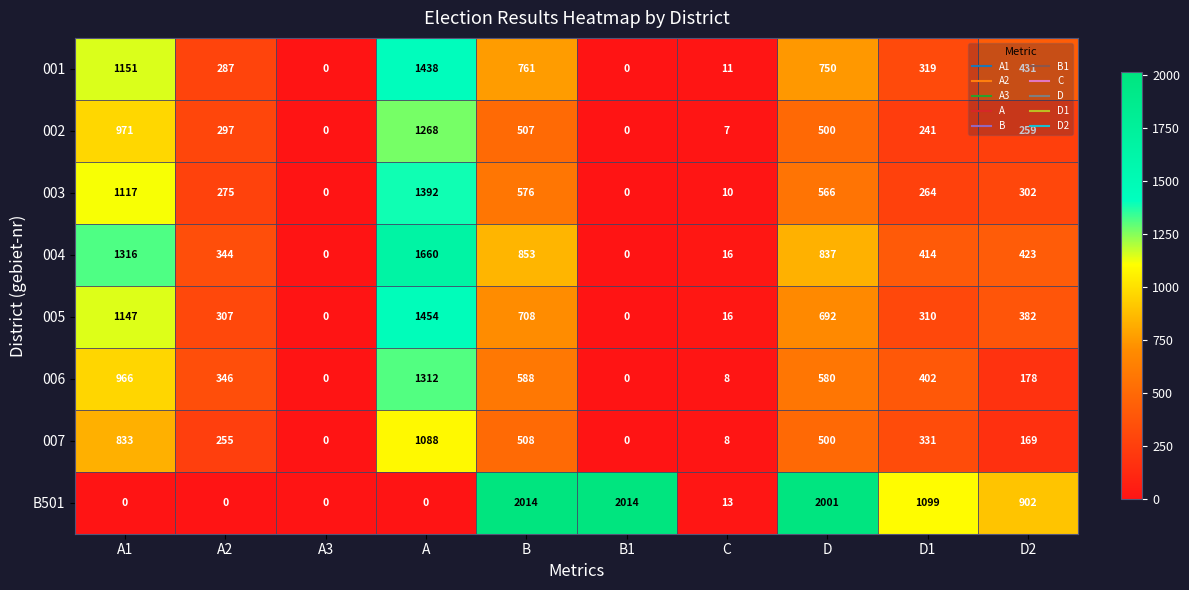

How many data points does each series have?

10